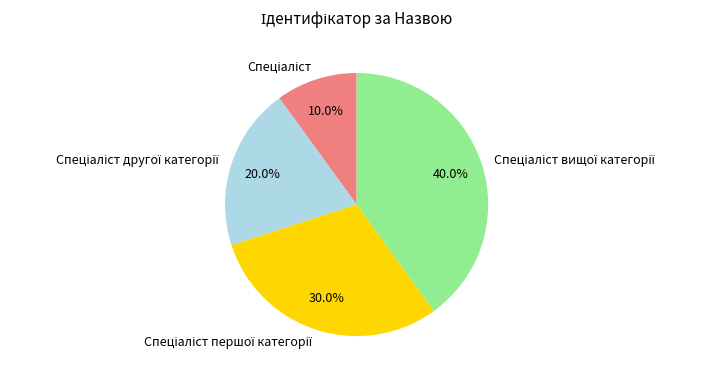

Count the number of slices in the pie.

4